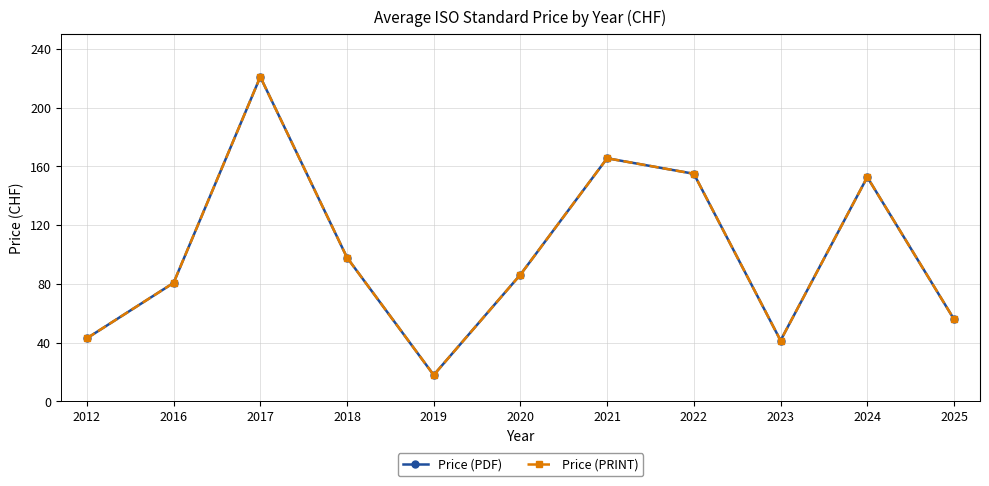

Is this an area chart (filled region under the line)?

No